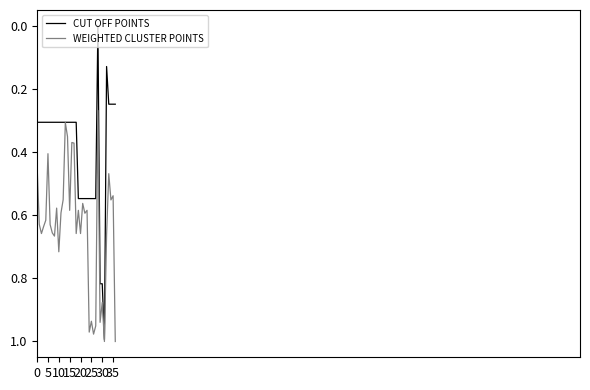

How many lines are shown in the chart?

2